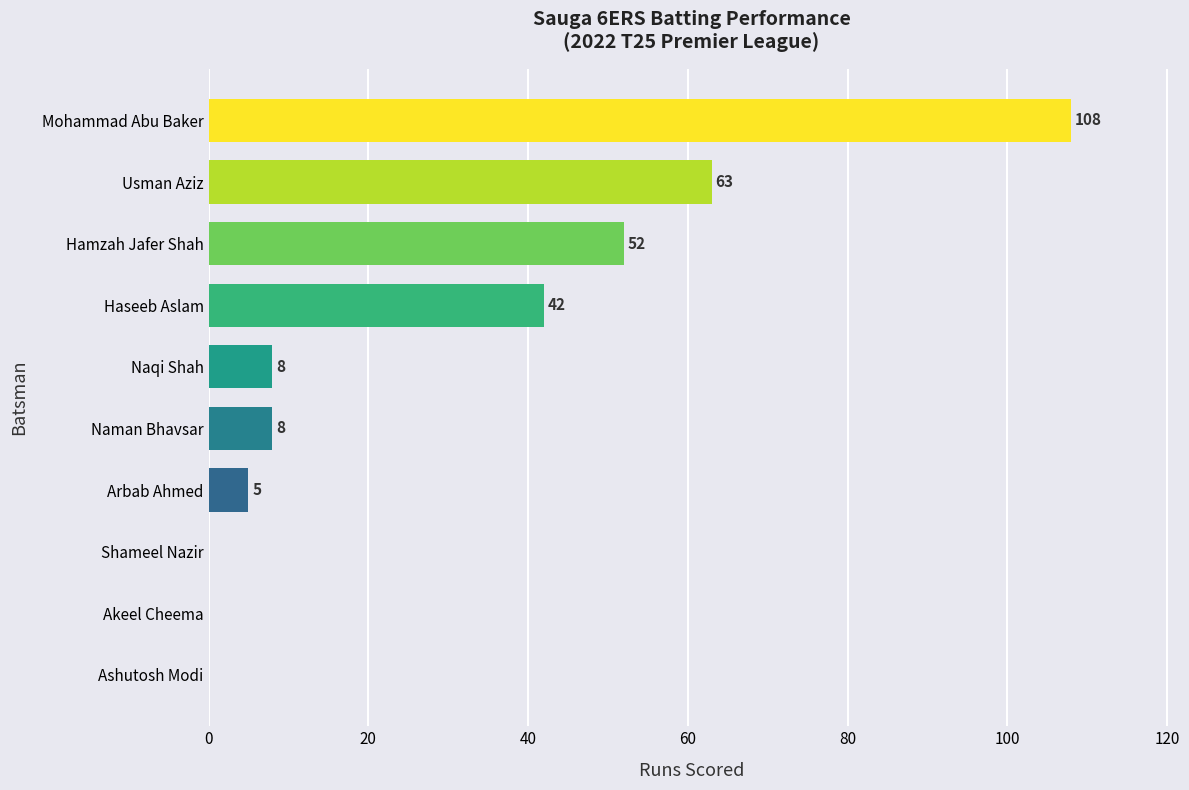

What is the sum of all values?

286